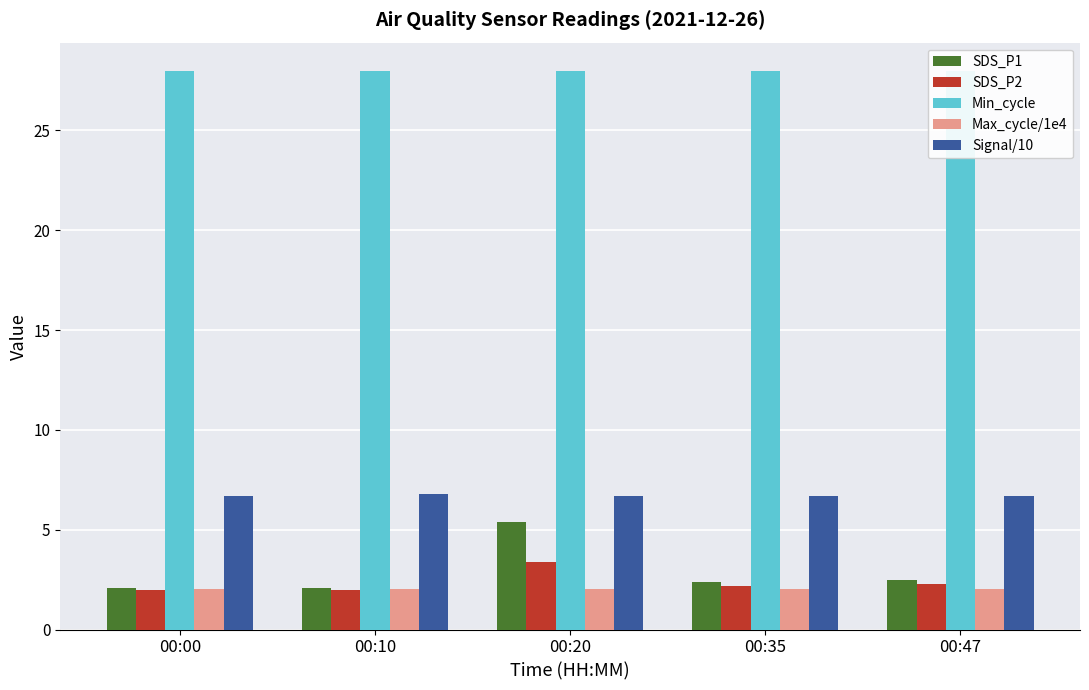

The Signal/10 series shows 4.4 at 00:47. True or false?

False